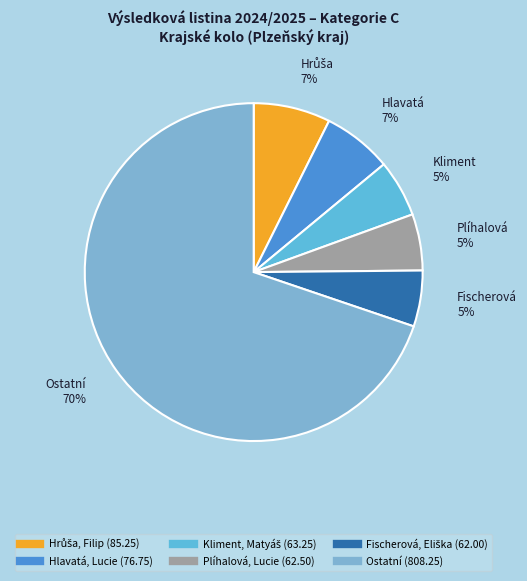

How many slices are in this pie chart?

6